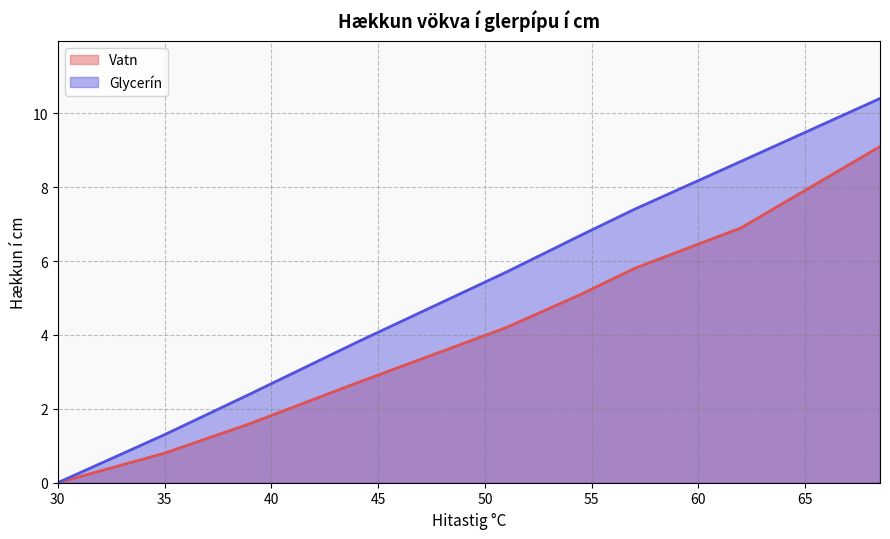

True or false: Vatn and Glycerín cross at least once.

False